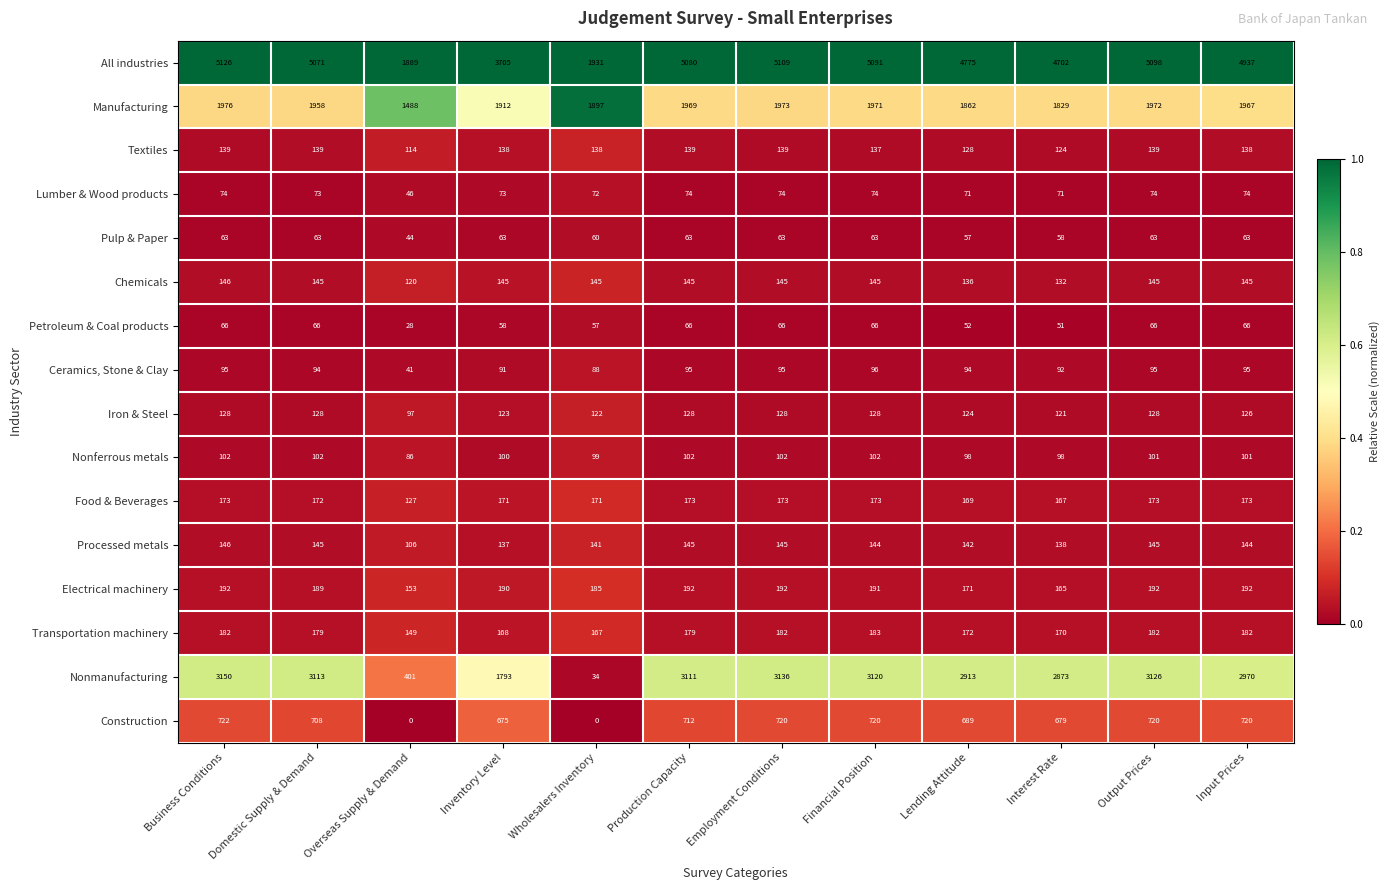

At which label does Food & Beverages reach its minimum?

Overseas Supply & Demand